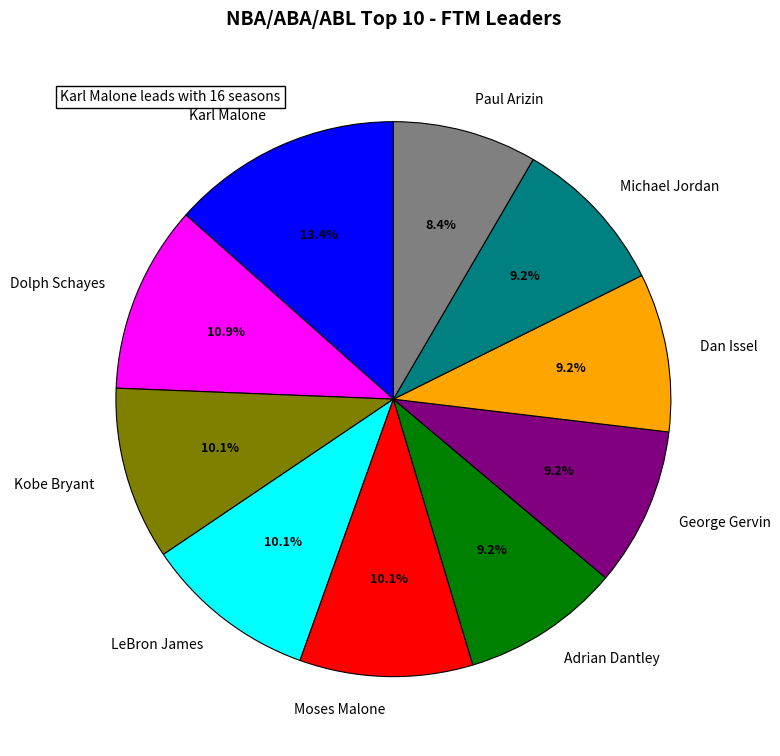

Does Paul Arizin account for over 50% of the chart?

No